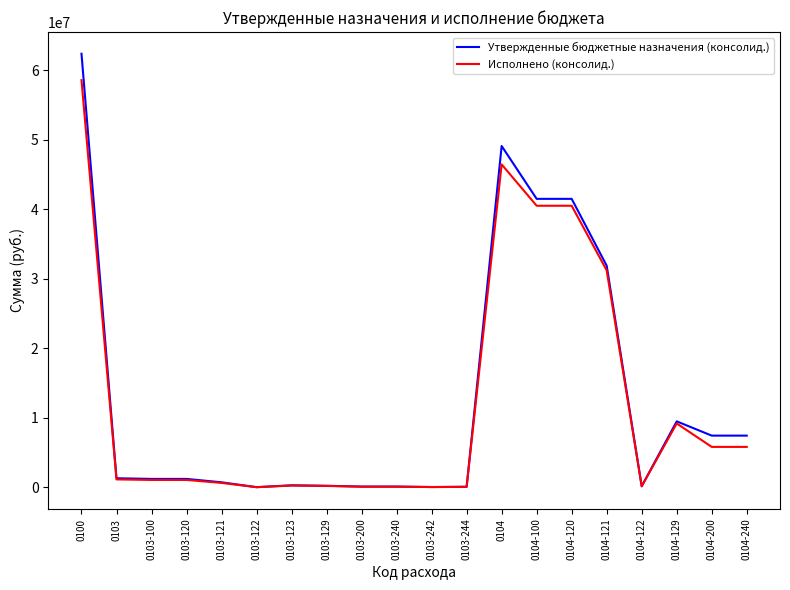

True or false: Исполнено (консолид.) has more than 0 points higher than both neighbors.

True